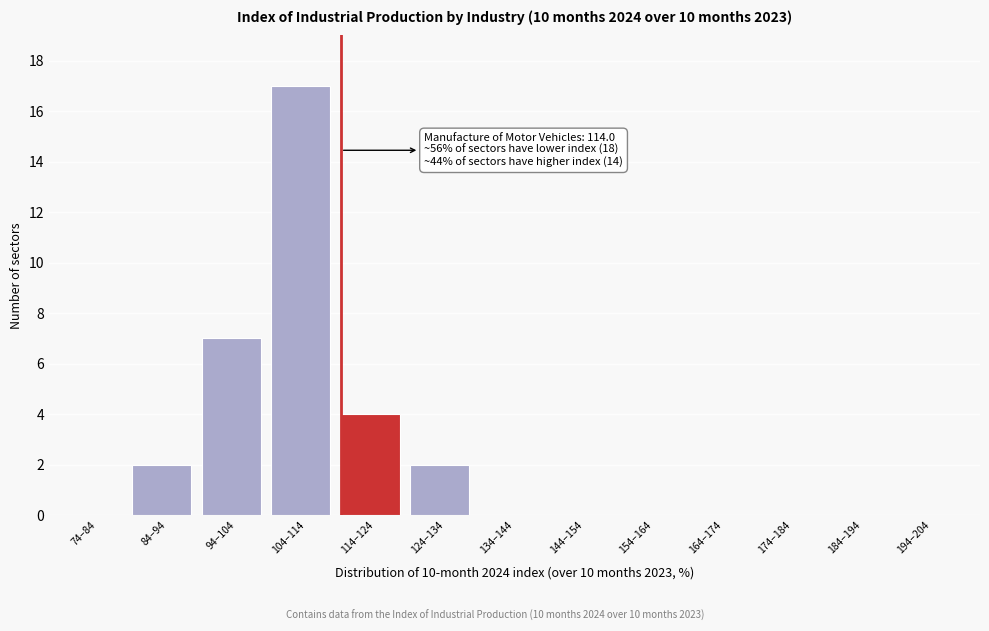

Reading left to right, transcribe all the data shown in this chart.

74–84=0	84–94=2	94–104=7	104–114=17	114–124=4	124–134=2	134–144=0	144–154=0	154–164=0	164–174=0	174–184=0	184–194=0	194–204=0